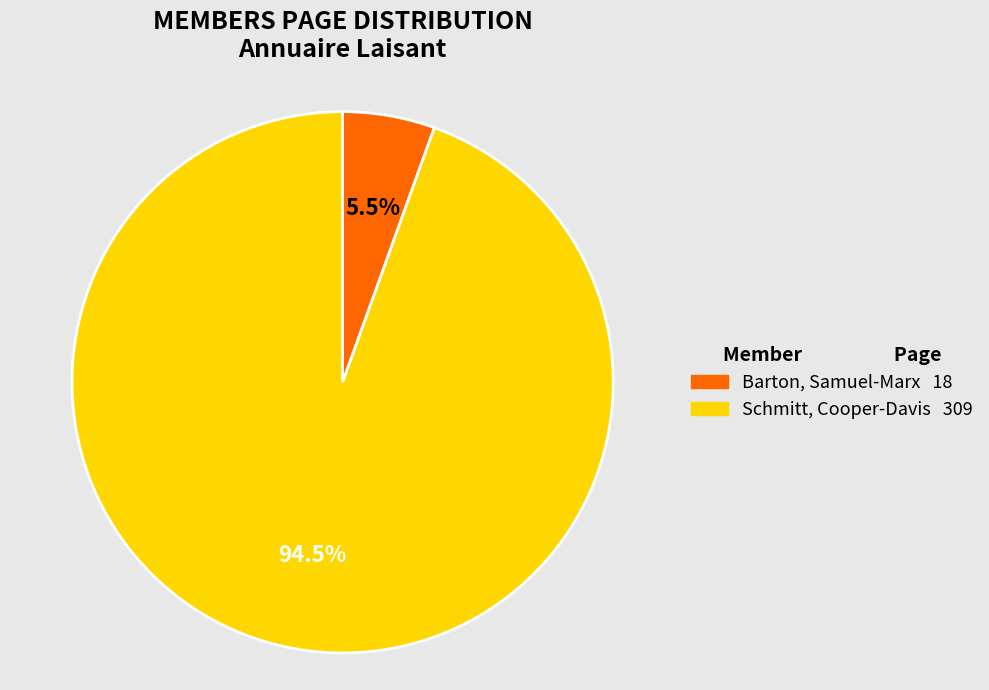

To the nearest percent, what is the difference between the Barton, Samuel-Marx and Schmitt, Cooper-Davis slice percentages?

89%